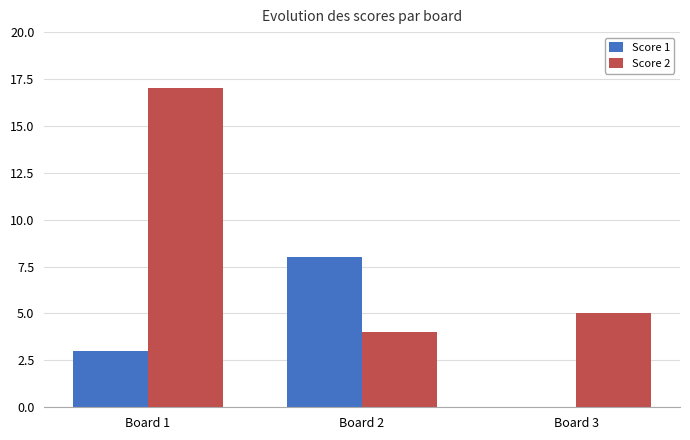

Does the chart contain stacked bars?

No